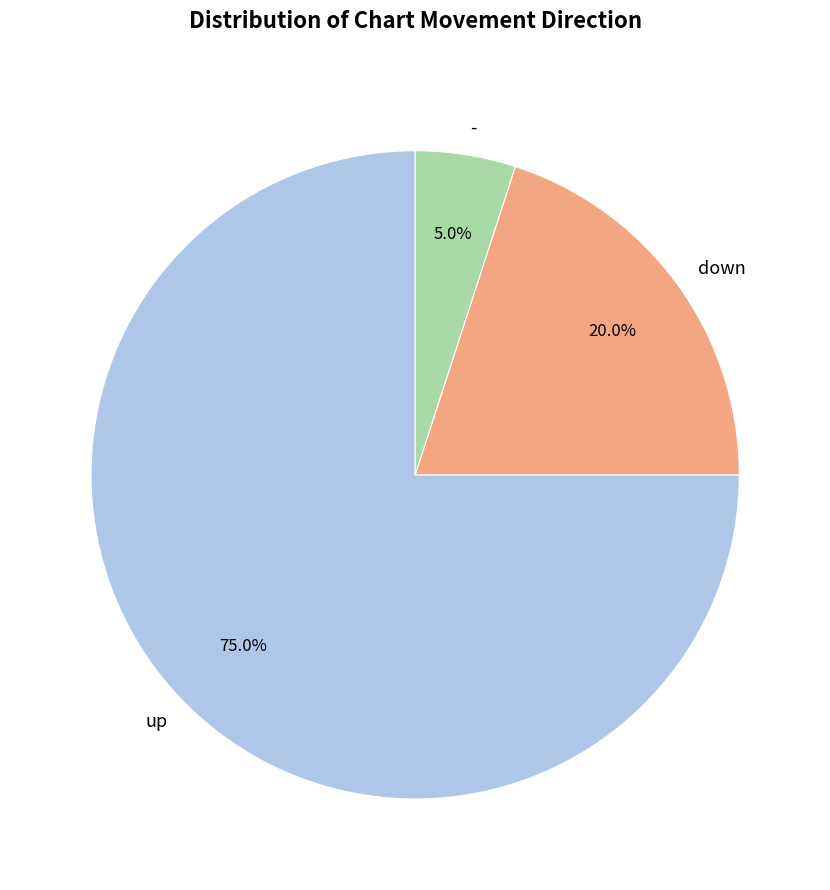

To the nearest percent, what is the difference between the largest and smallest slice percentages?

70%